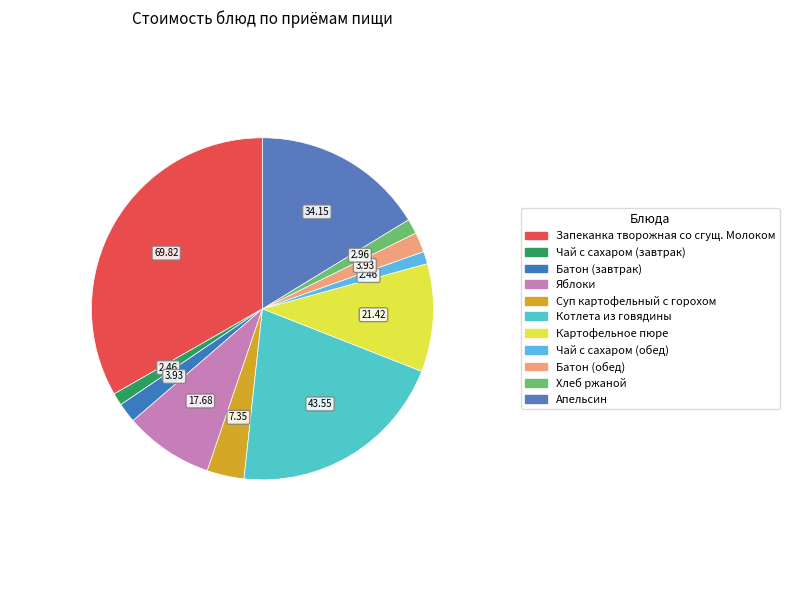

Count the number of slices in the pie.

11